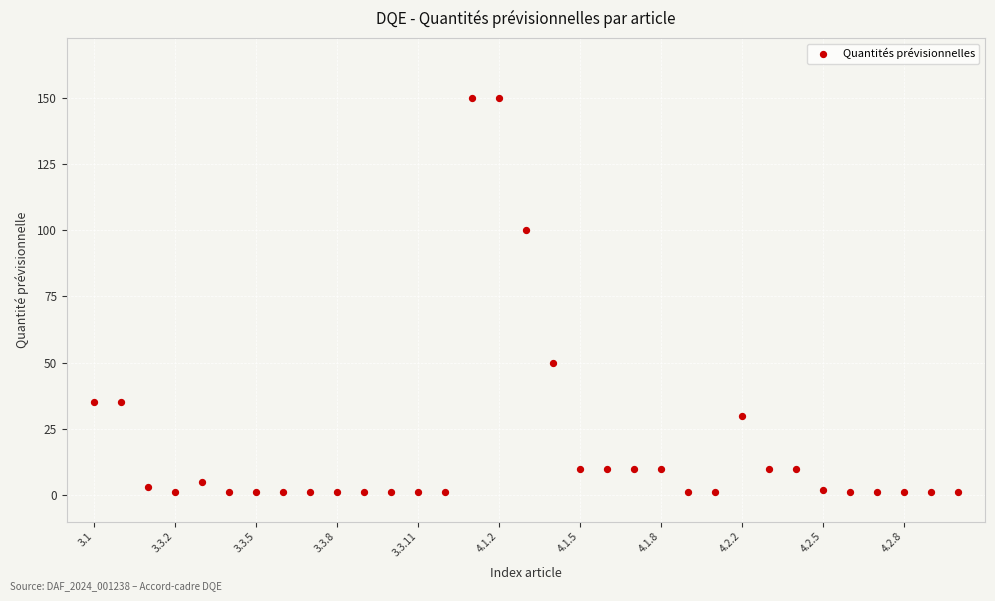

What is the range of Y values (max minus min)?

149